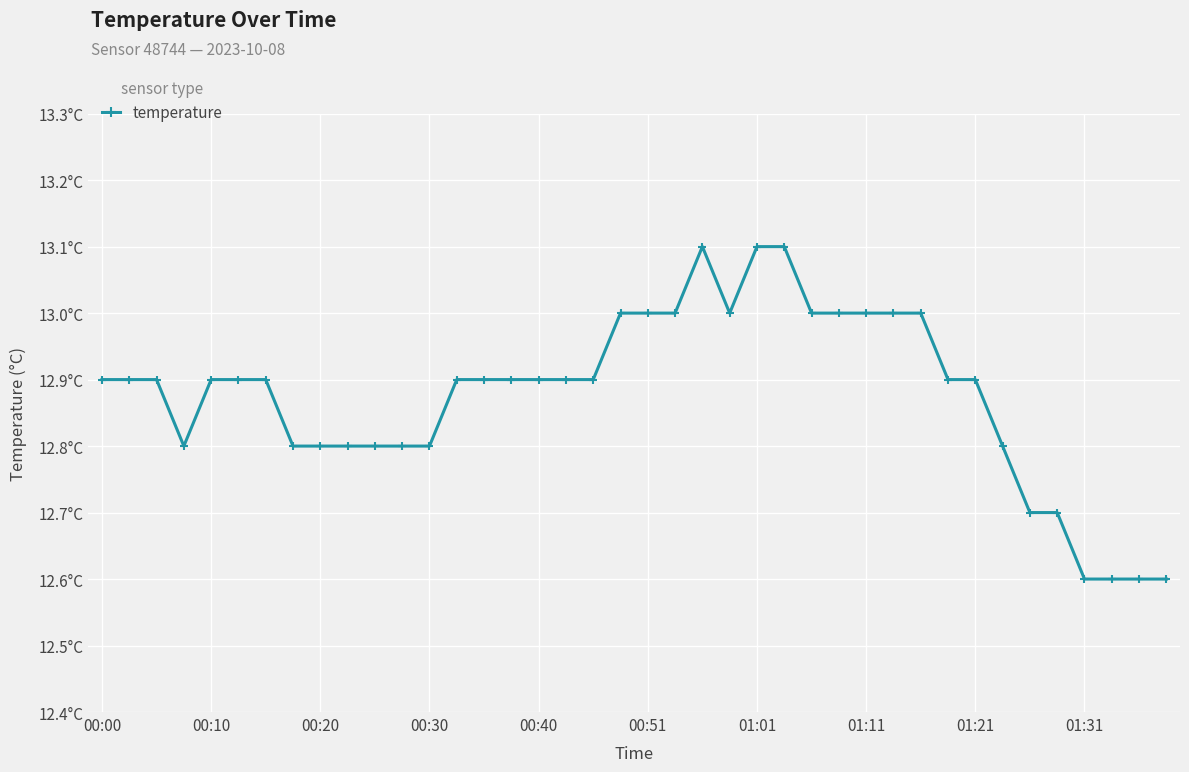

What is the minimum value shown in the chart?

12.6